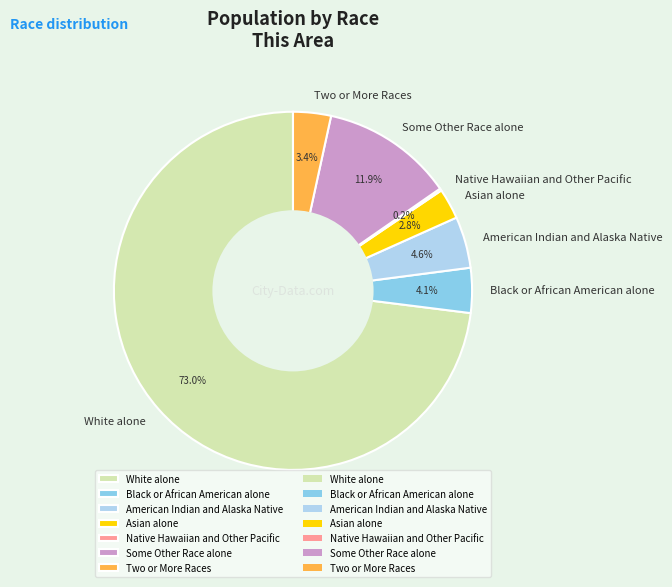

Approximately how many times larger is the value at Two or More Races compared to Black or African American alone?

0.8